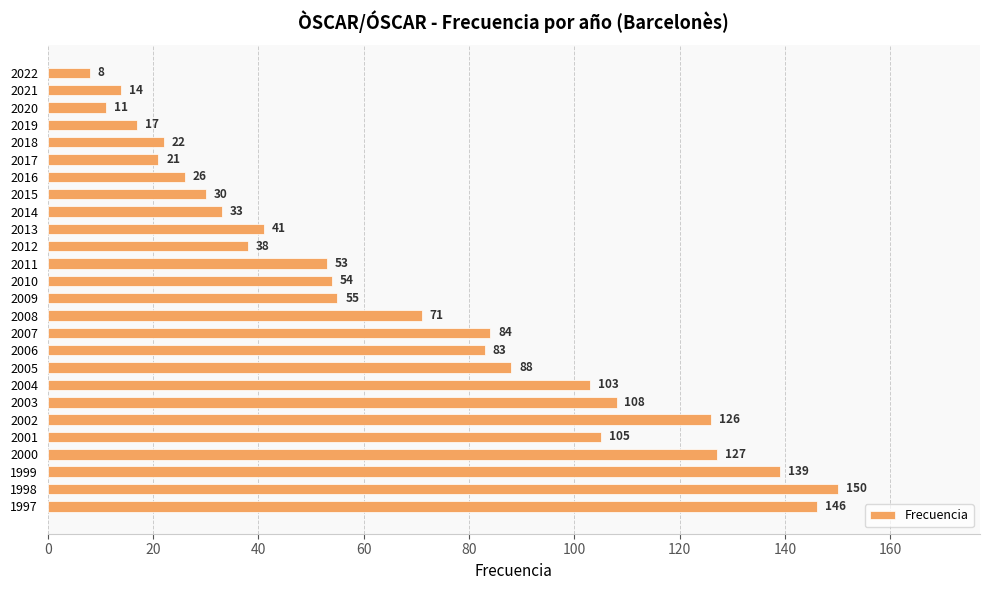

What is the value of the 22nd bar from the top?

105